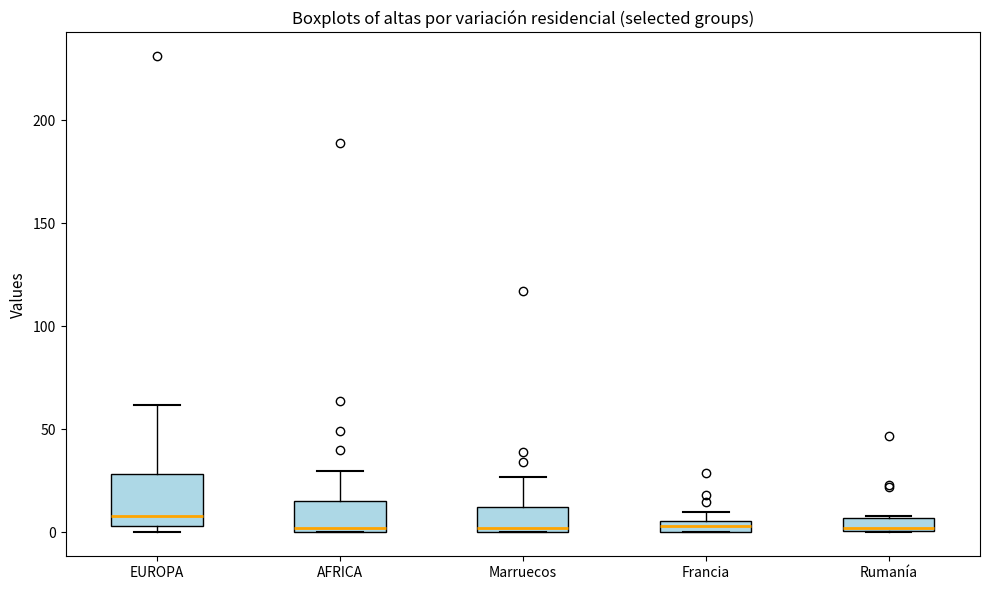

Which box is the tallest, from its lower edge to its upper edge?

EUROPA